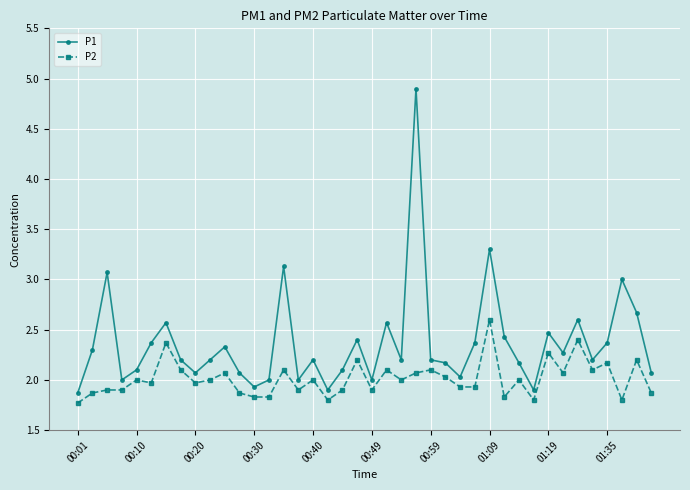

Which series has the largest range (max minus min)?

P1